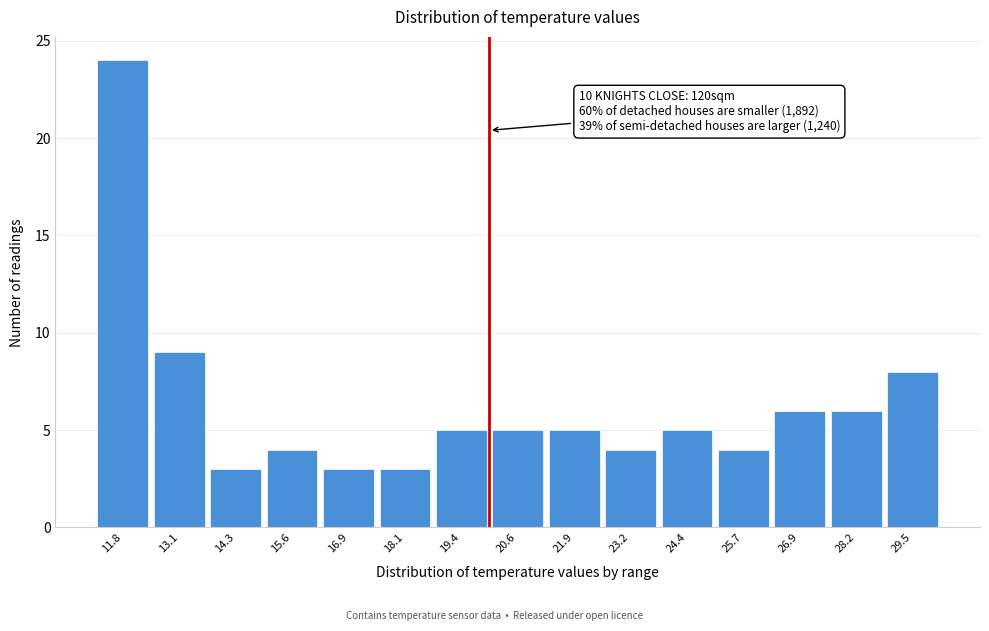

Over which range of the x-axis is the bar tallest?

11.2 to 12.4